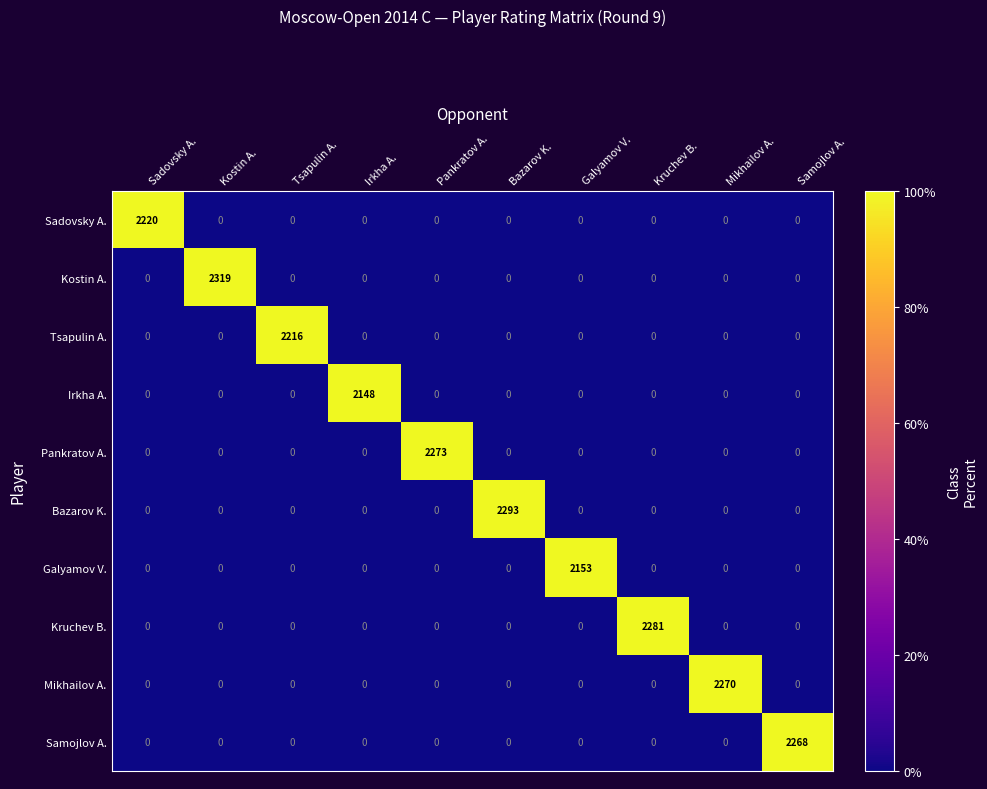

The Kostin A. series shows 0 at Pankratov A.. True or false?

True